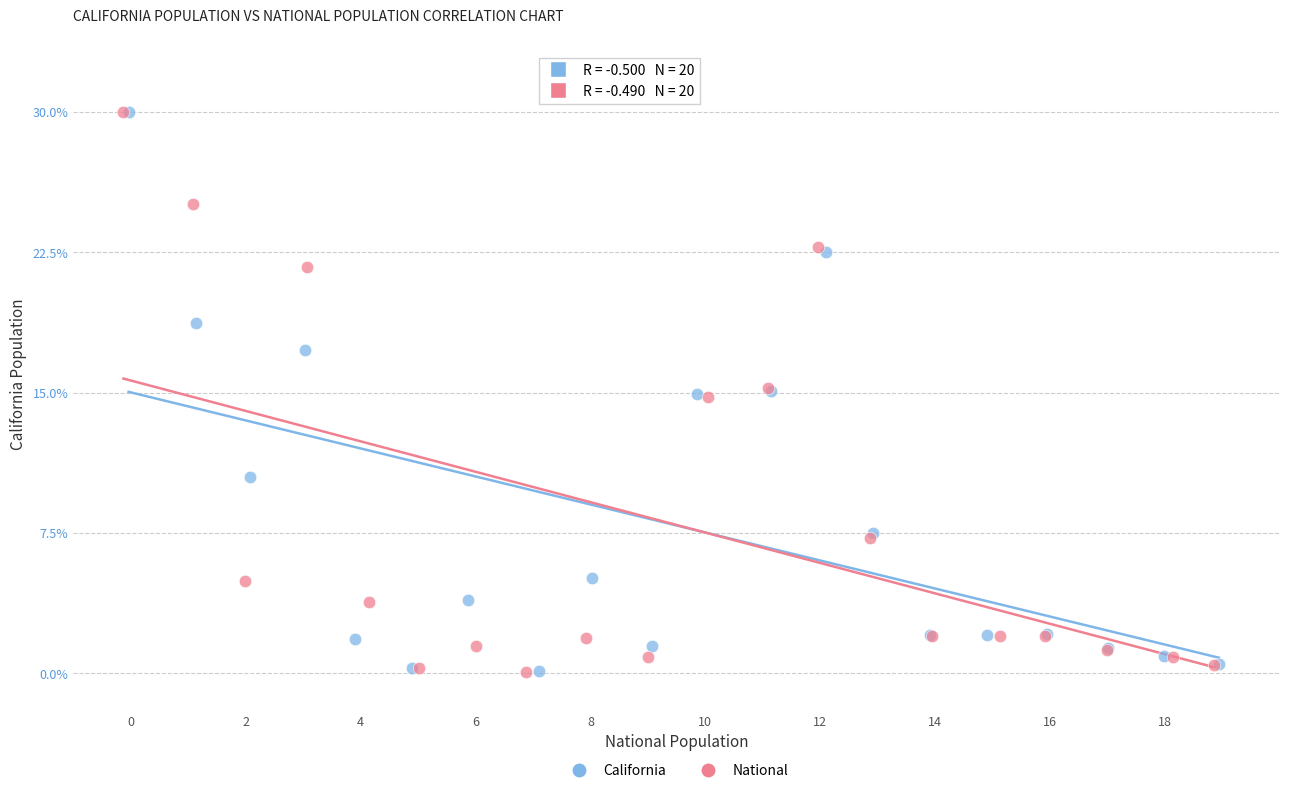

Which series has the widest spread of Y values?

National